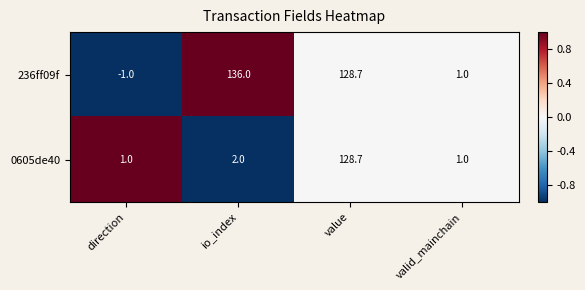

The value of 0605de40 at direction is 0.5. True or false?

False